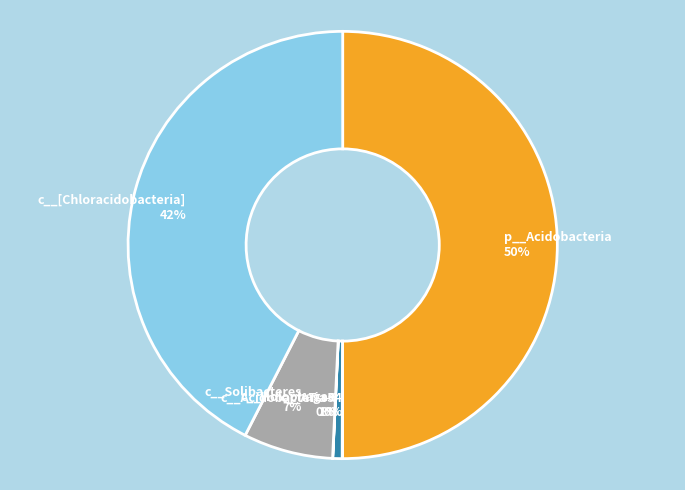

To the nearest percent, what portion does c__Acidobacteria-6 represent?

1%